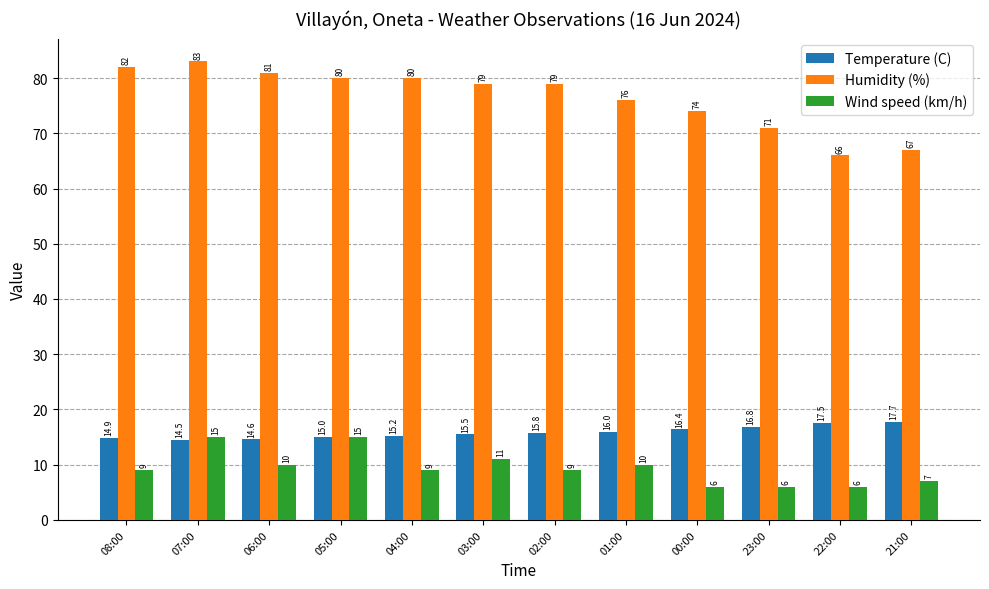

How many values in the Humidity (%) series are below 79?

5